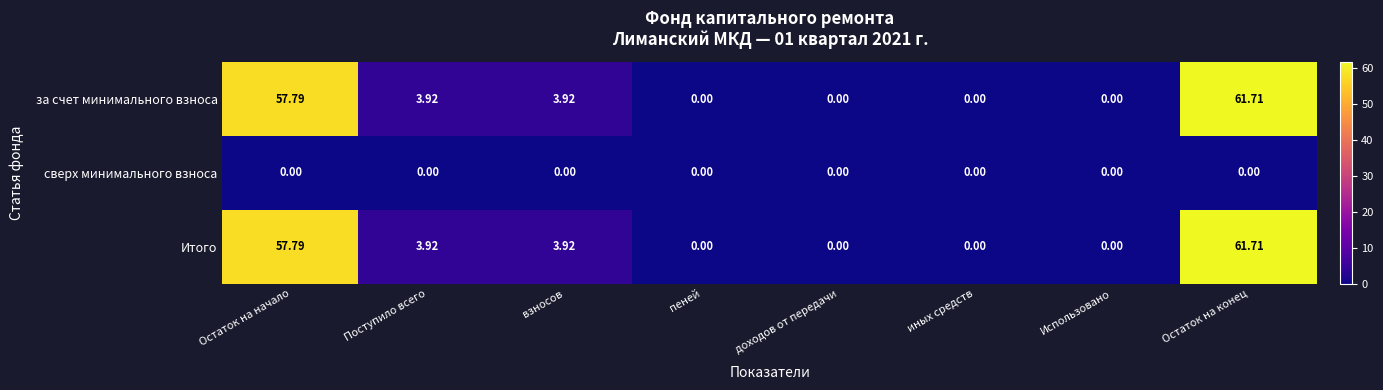

Is the value of за счет минимального взноса at Остаток на начало greater than the value of сверх минимального взноса at доходов от передачи?

Yes